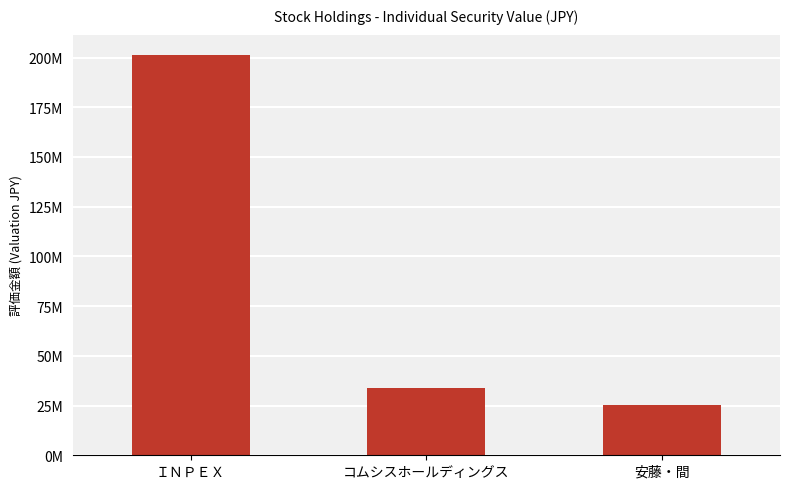

What is the label of the 1st bar from the right?

安藤・間